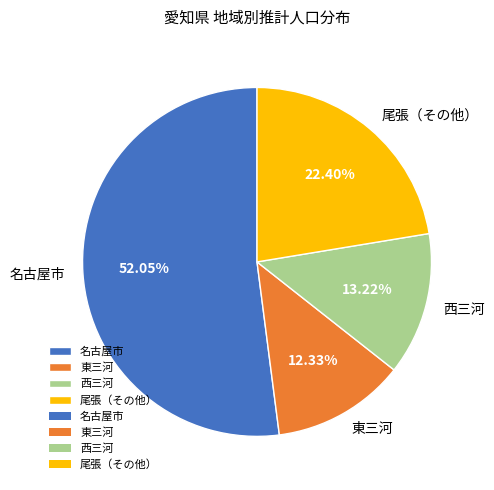

How many slices are in this pie chart?

4